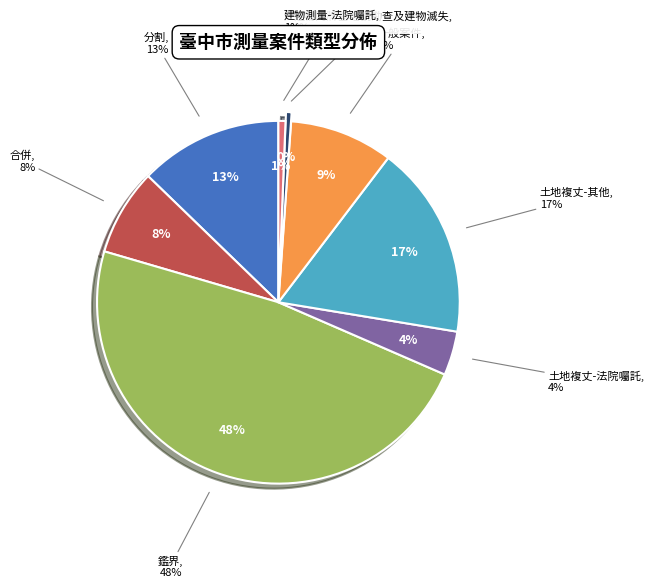

To the nearest percent, what is the combined percentage of 建物測量-法院囑託 and 鑑界?

49%